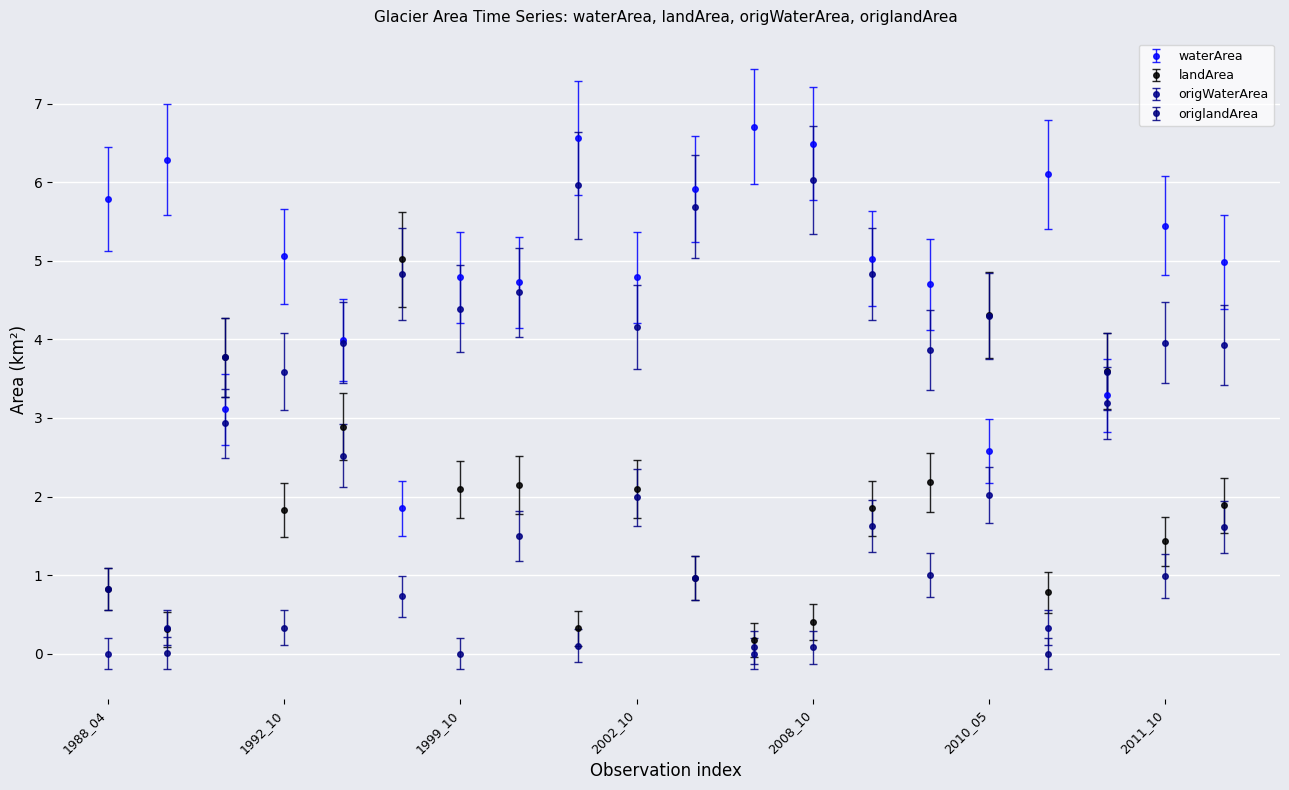

True or false: origlandArea and origWaterArea cross at least once.

True